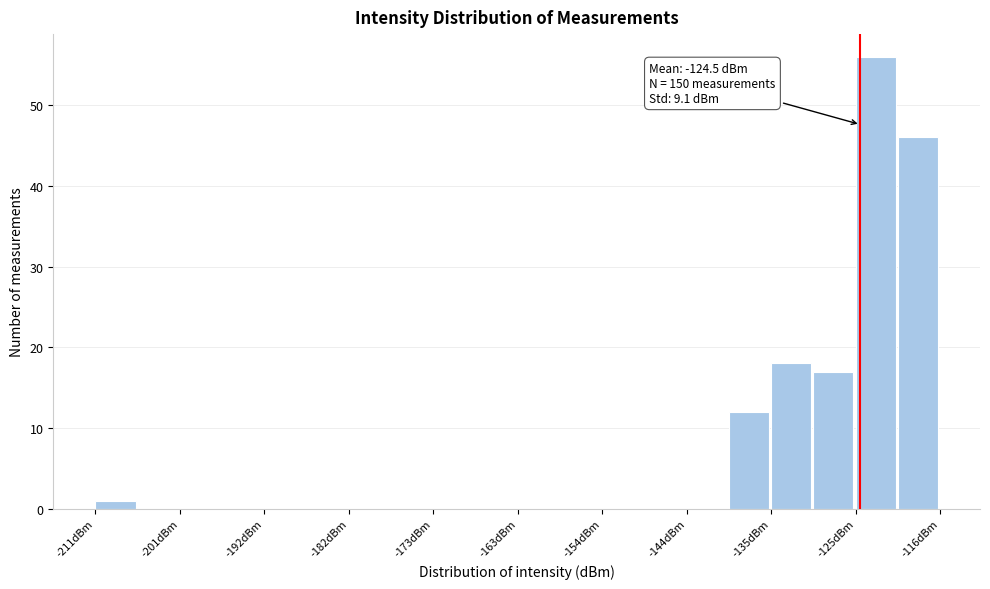

Over which range of the x-axis is the bar tallest?

-125 to -120